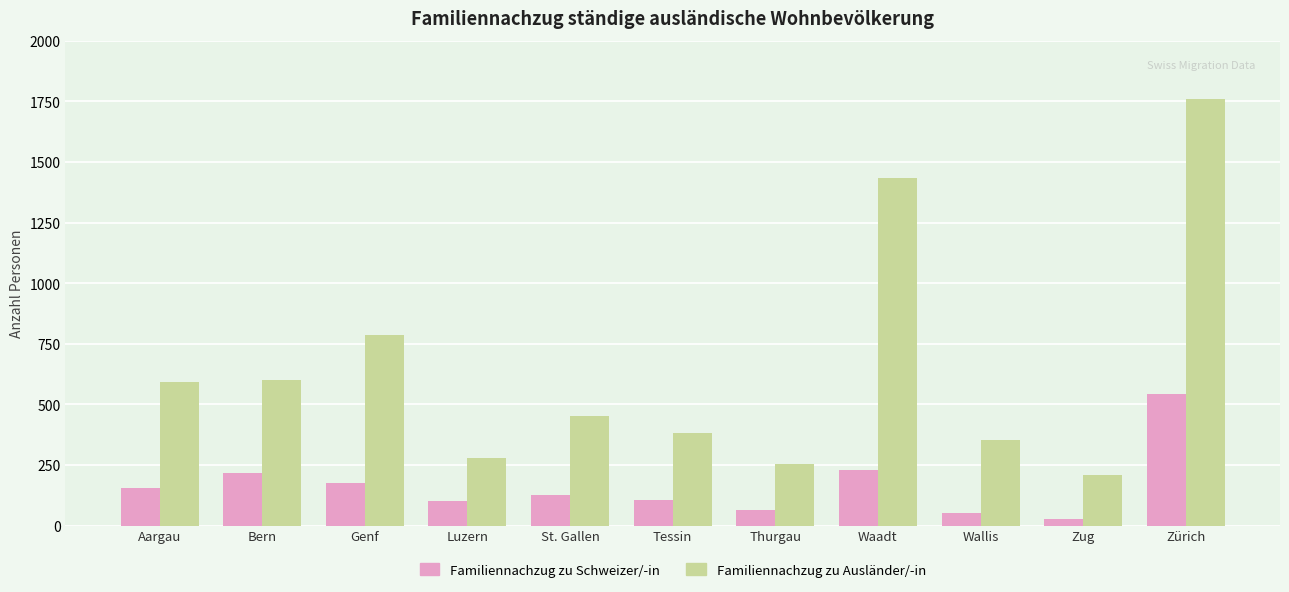

Which category has the lowest value in the Familiennachzug zu Schweizer/-in series?

Zug